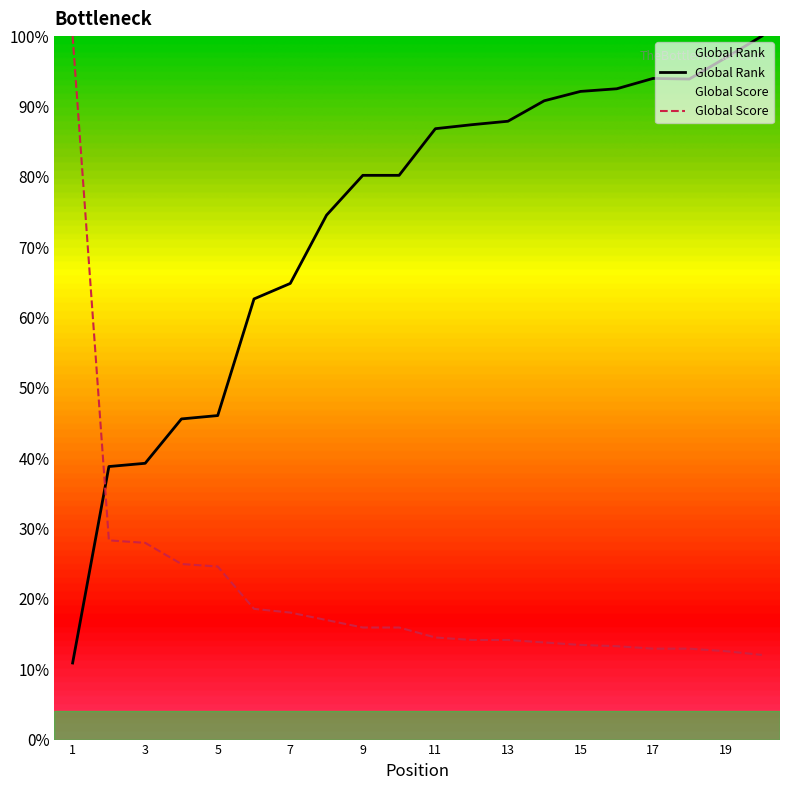

What is the difference between the second highest and minimum values in the Global Rank series?

86.0